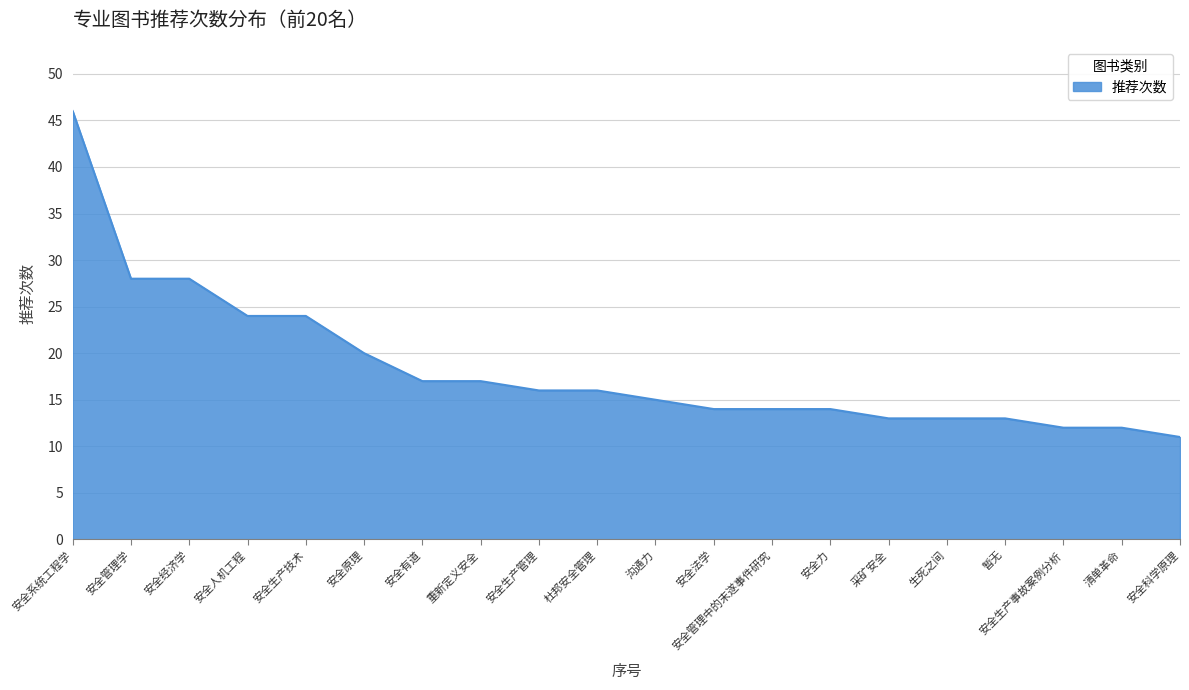

Does the chart have visible grid lines?

Yes